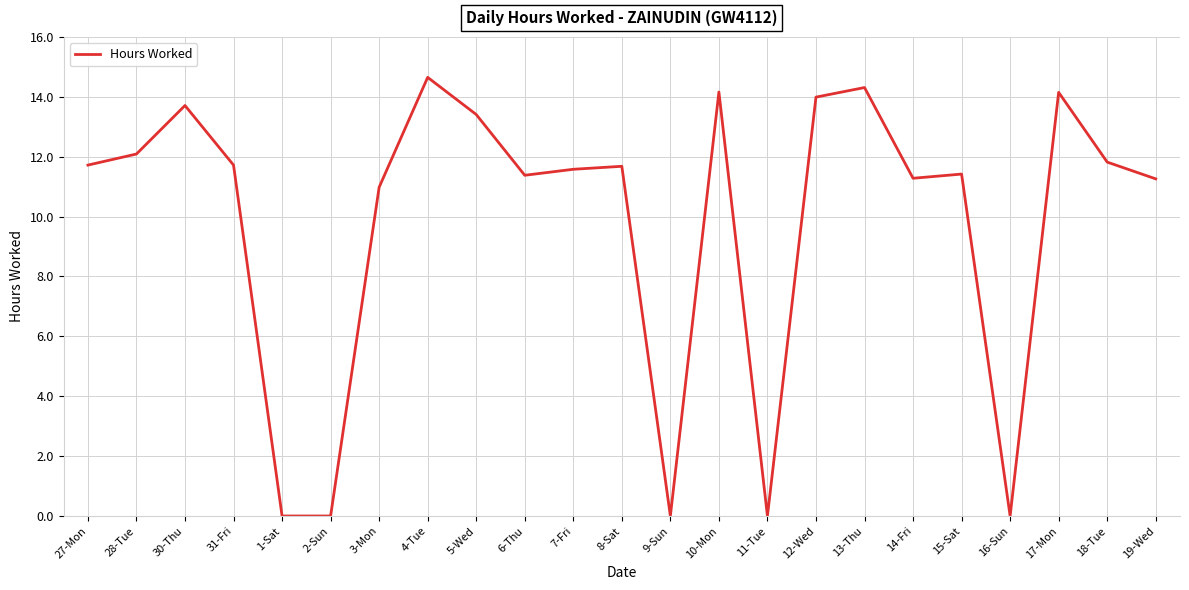

What is the maximum value shown in the chart?

14.7